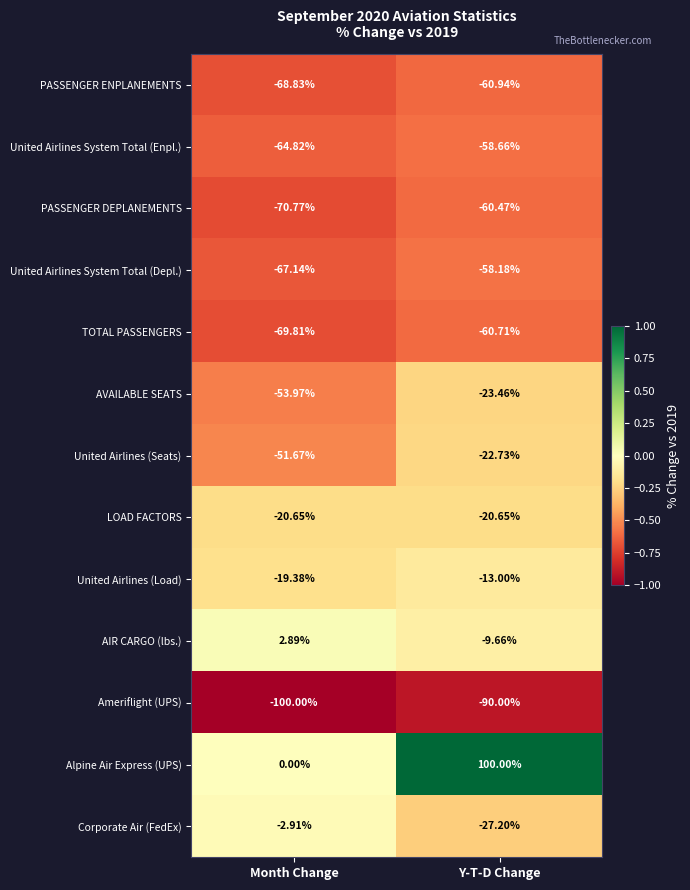

At which label is United Airlines (Load) closest to -16?

Y-T-D Change